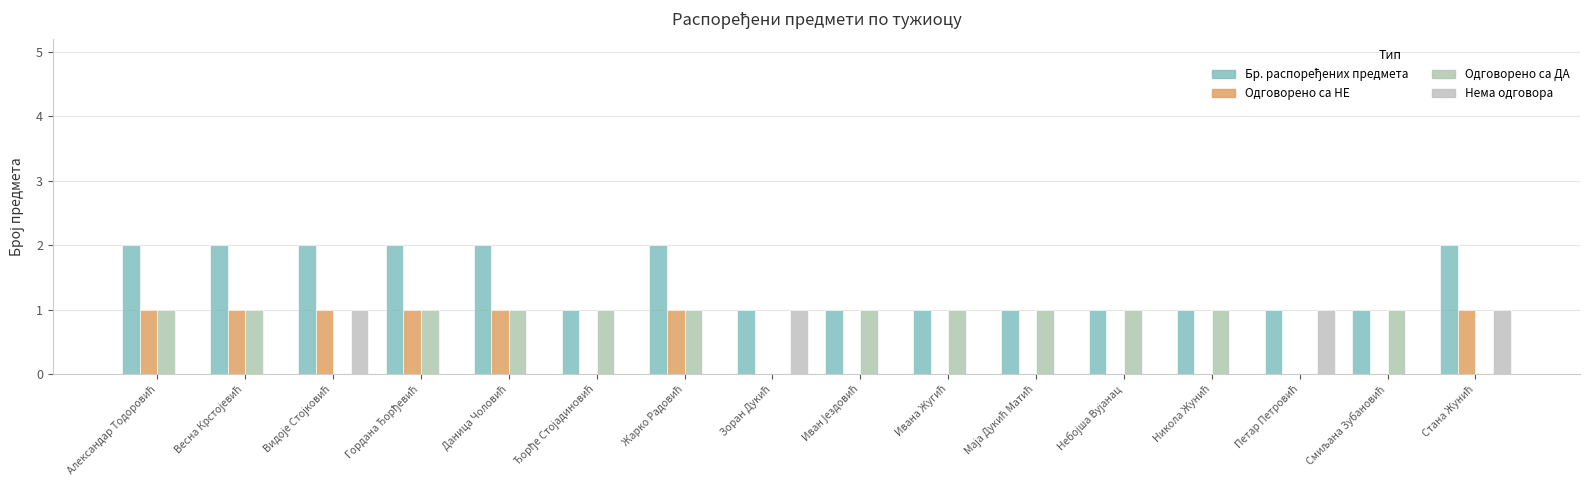

Reading left to right, list all the values displayed in this chart.

Бр. распоређених предмета: 2	2	2	2	2	1	2	1	1	1	1	1	1	1	1	2
Одговорено са НЕ: 1	1	1	1	1	0	1	0	0	0	0	0	0	0	0	1
Одговорено са ДА: 1	1	0	1	1	1	1	0	1	1	1	1	1	0	1	0
Нема одговора: 0	0	1	0	0	0	0	1	0	0	0	0	0	1	0	1